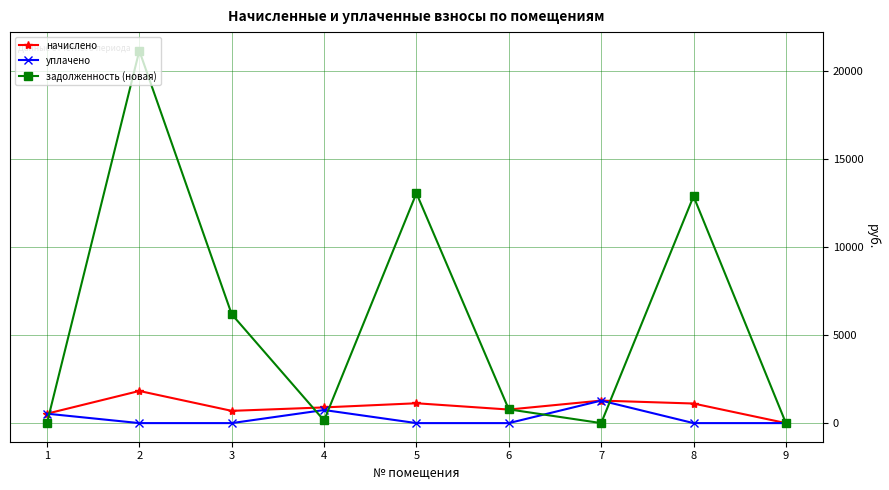

The уплачено series shows 742.5 at 4. True or false?

True